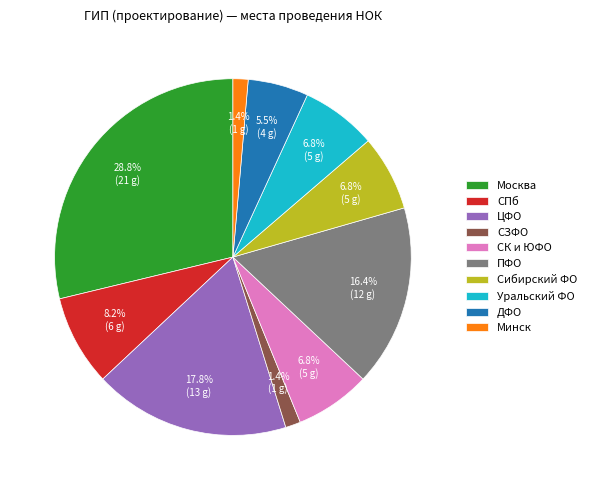

Which has a higher value, Москва or Минск?

Москва